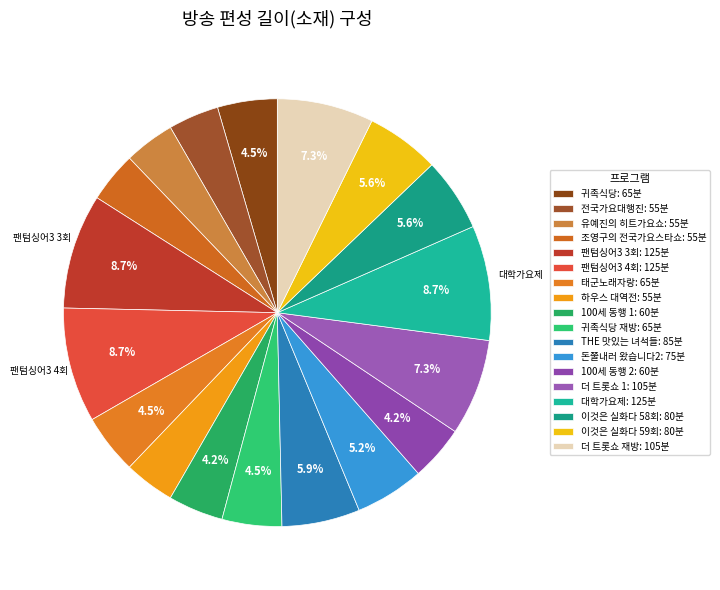

Count the number of slices in the pie.

18